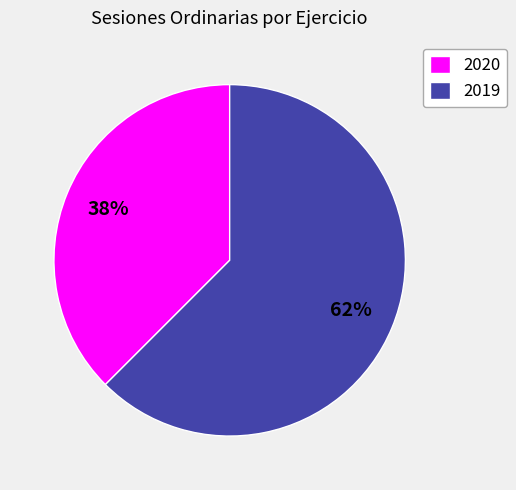

Count the number of slices in the pie.

2